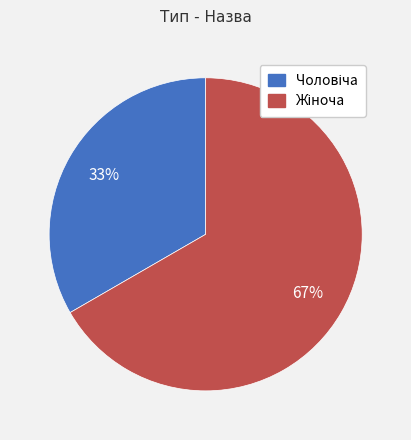

Is there any slice that represents more than half of the pie?

Yes